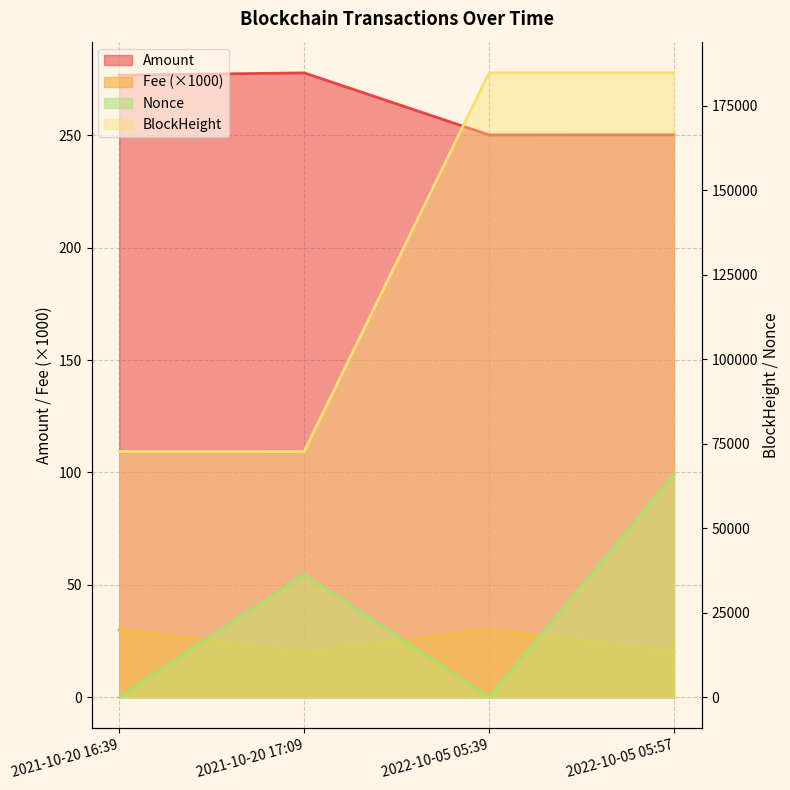

Between 2022-10-05 05:39 and 2021-10-20 17:09, which is larger?

2021-10-20 17:09